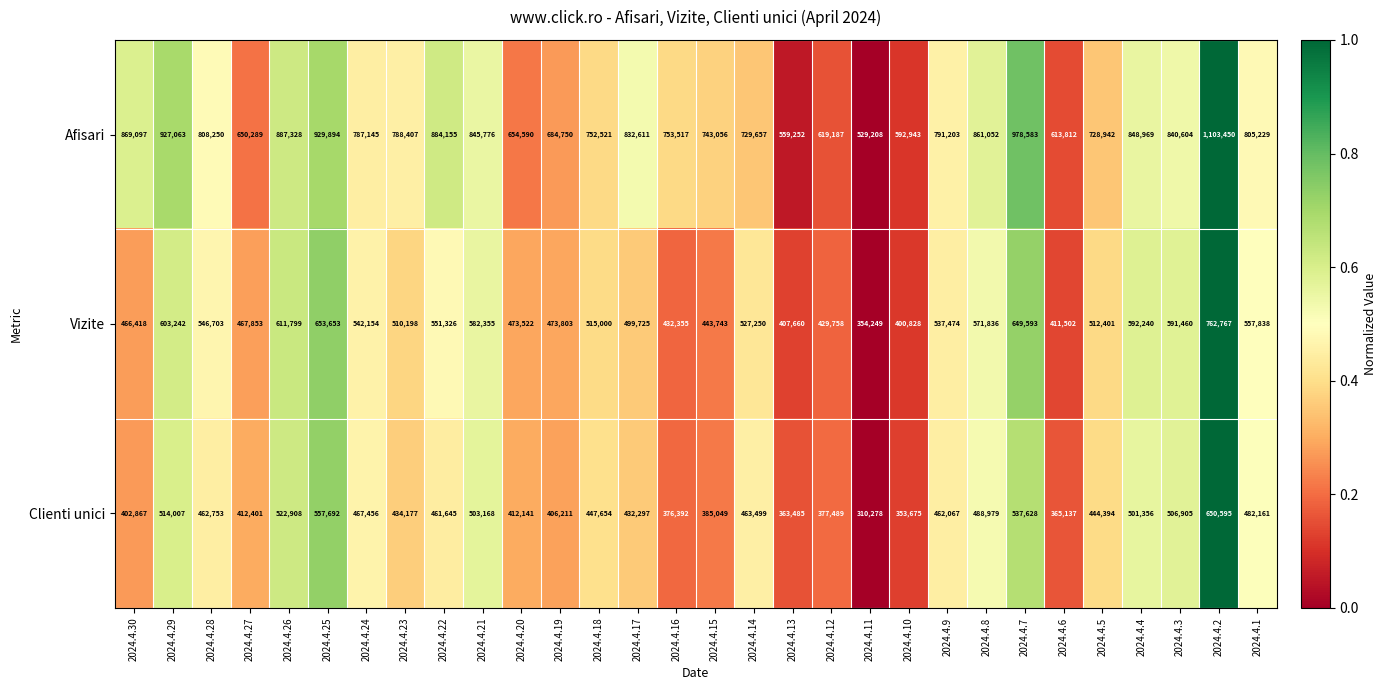

List the labels in order of Afisari value, smallest first.

2024.4.11, 2024.4.13, 2024.4.10, 2024.4.6, 2024.4.12, 2024.4.27, 2024.4.20, 2024.4.19, 2024.4.5, 2024.4.14, 2024.4.15, 2024.4.18, 2024.4.16, 2024.4.24, 2024.4.23, 2024.4.9, 2024.4.1, 2024.4.28, 2024.4.17, 2024.4.3, 2024.4.21, 2024.4.4, 2024.4.8, 2024.4.30, 2024.4.22, 2024.4.26, 2024.4.29, 2024.4.25, 2024.4.7, 2024.4.2